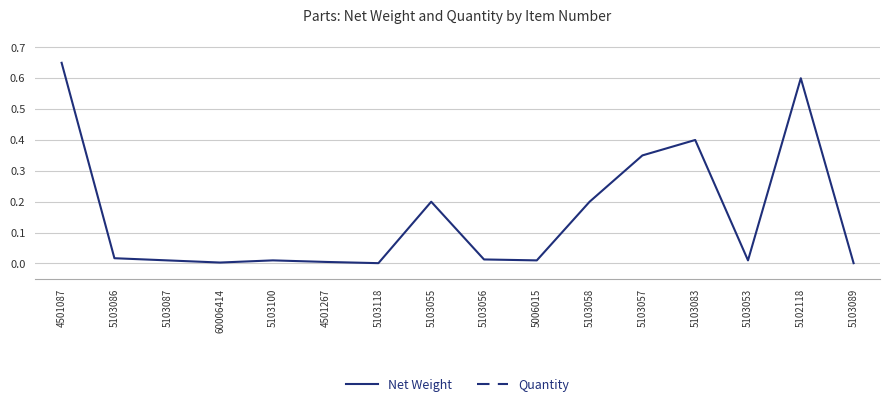

True or false: Quantity and Net Weight intersect in this chart.

False